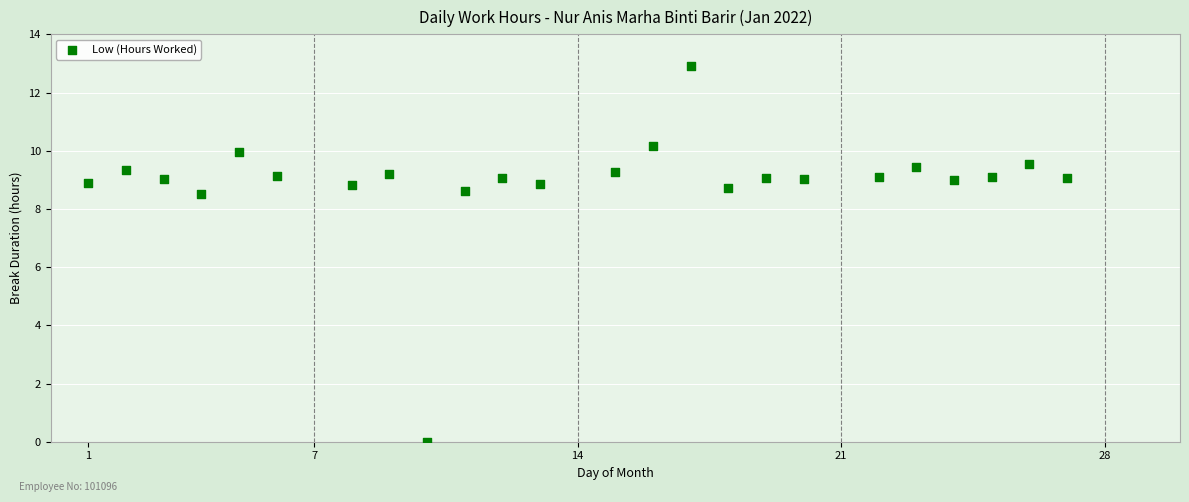

What is the range of X values (max minus min)?

26.0